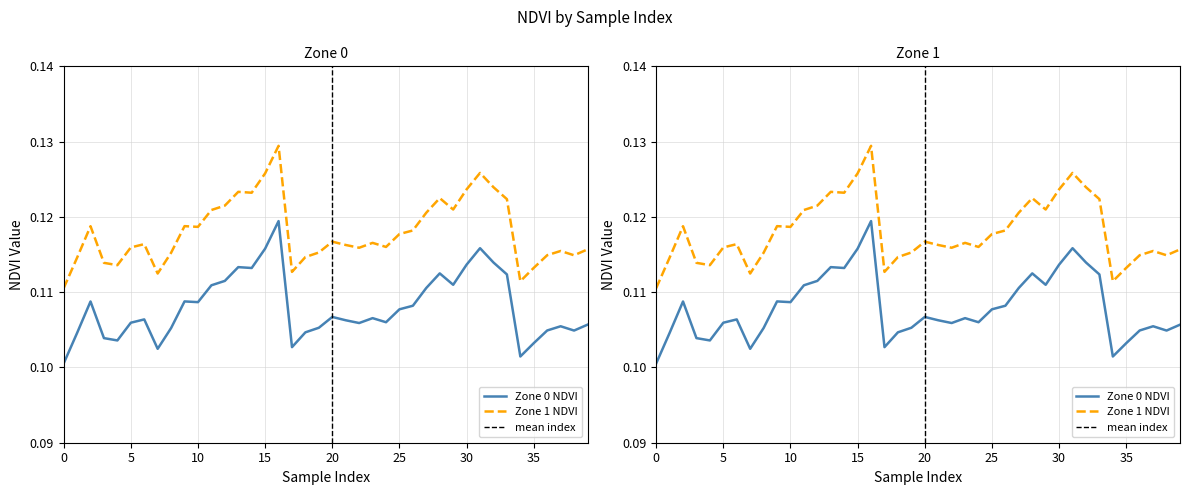

What are all the series names shown in the legend?

Zone 0 NDVI, Zone 1 NDVI